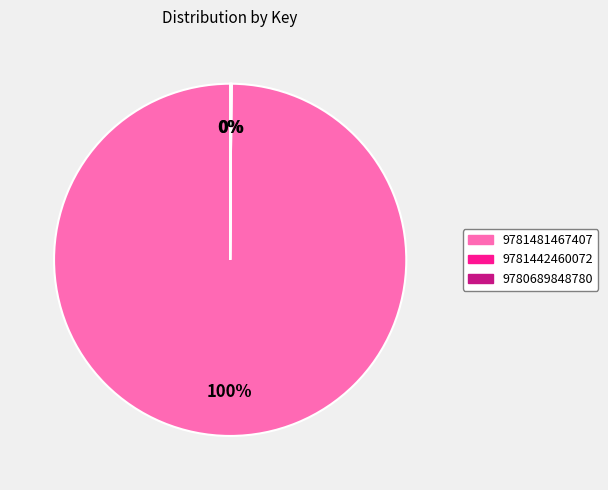

Which category accounts for the majority?

9781481467407